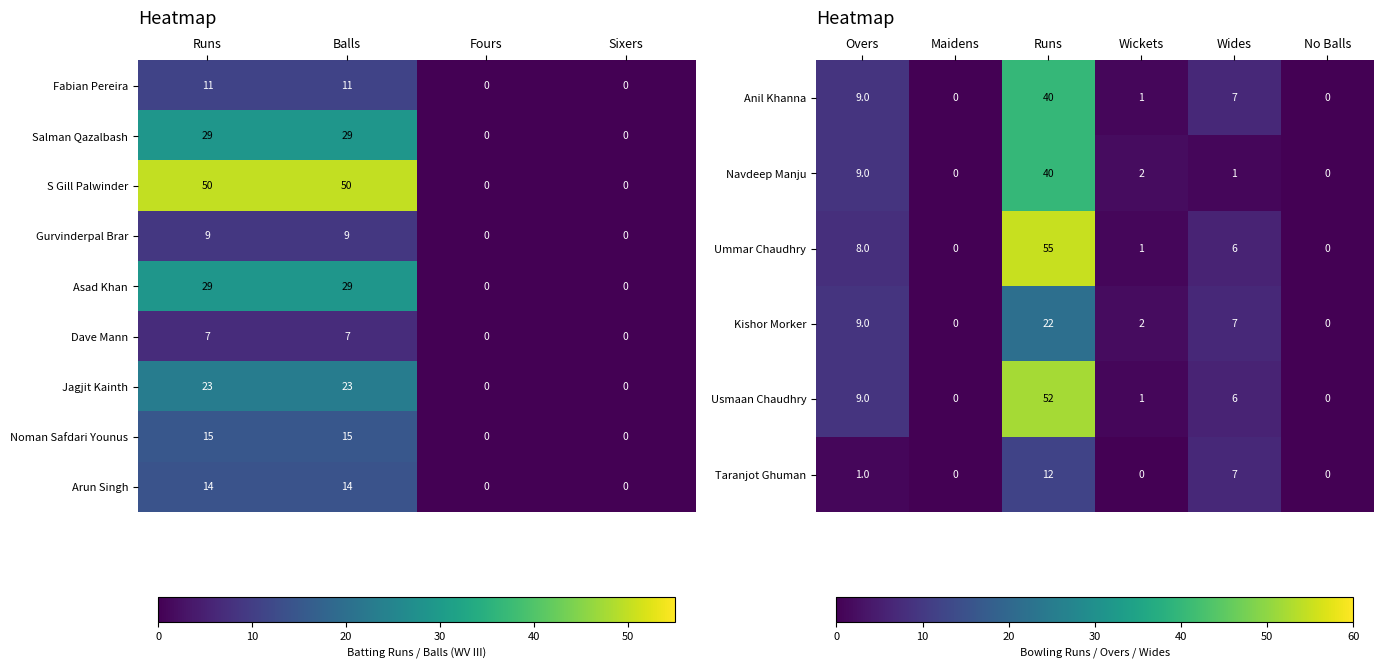

The value of Gurvinderpal Brar at Balls is 4. True or false?

False